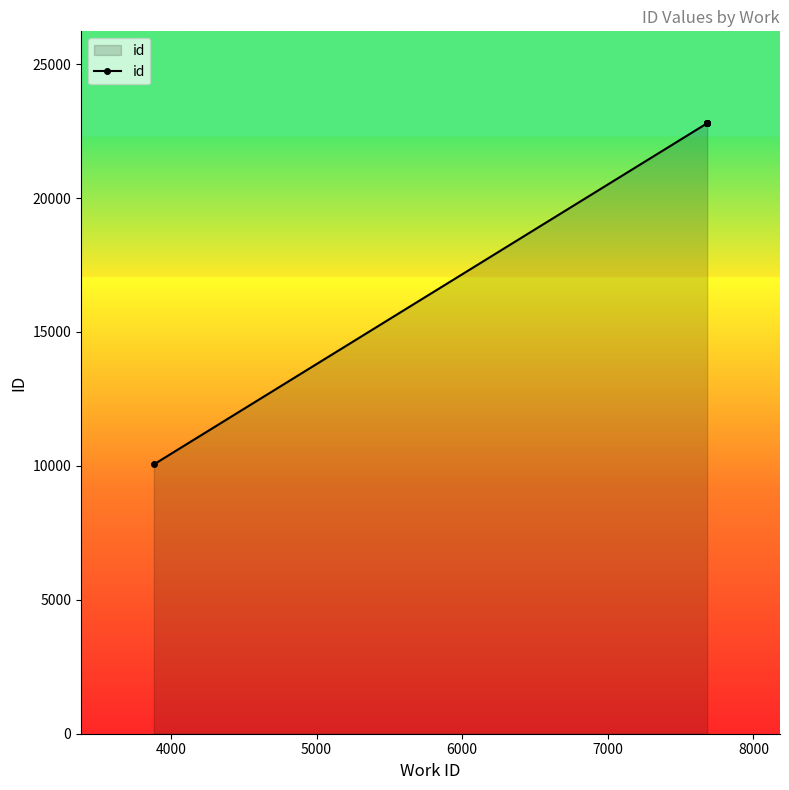

True or false: the data has more than 0 interior local peaks.

False